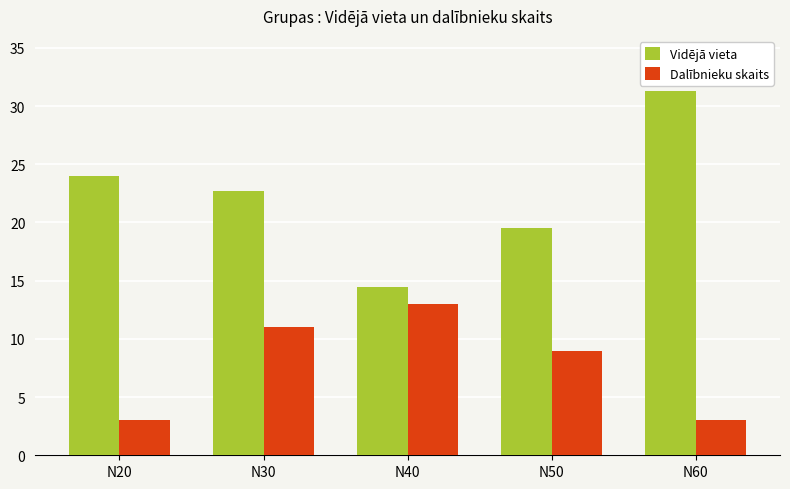

Where is Dalībnieku skaits nearest to the value 8?

N50